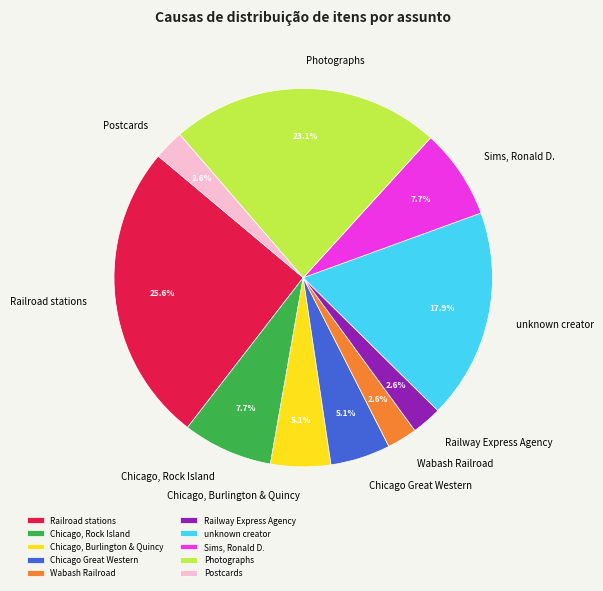

Between unknown creator and Railroad stations, which is larger?

Railroad stations